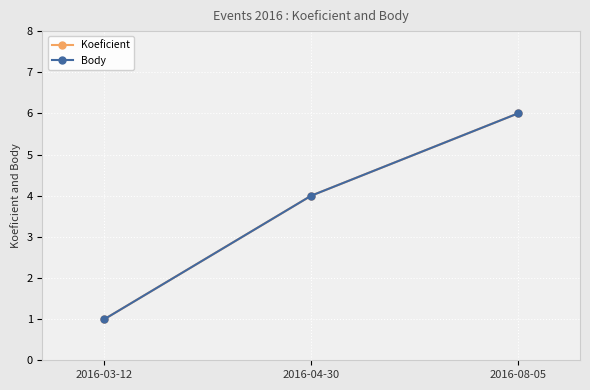

Between 2016-03-12 and 2016-08-05, which series saw the biggest shift?

Koeficient